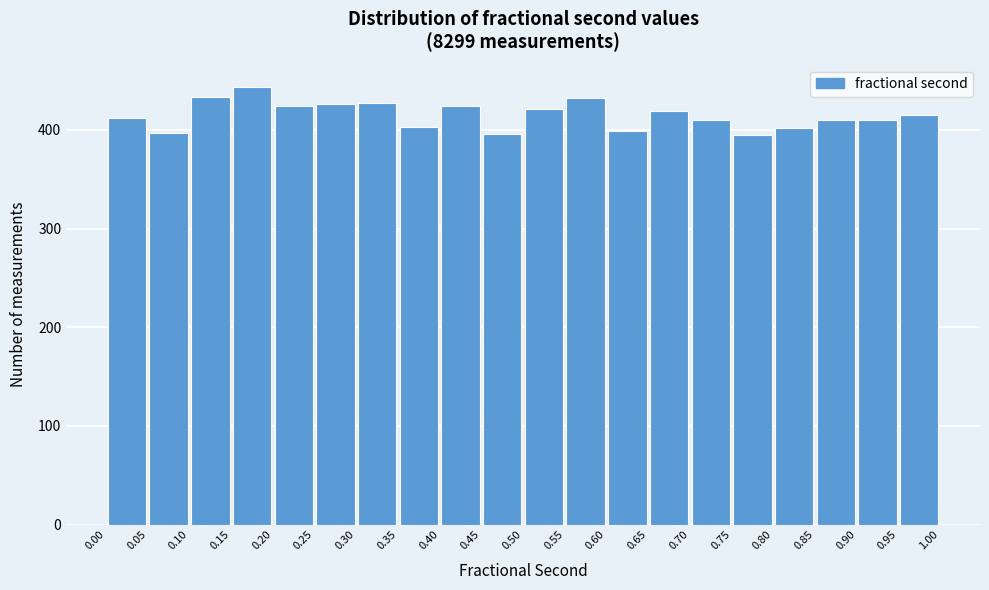

How tall is the bar that spans 0.10 to 0.15 on the x-axis? The values are not printed on the chart, so give them approximately, as read against the axis.

430